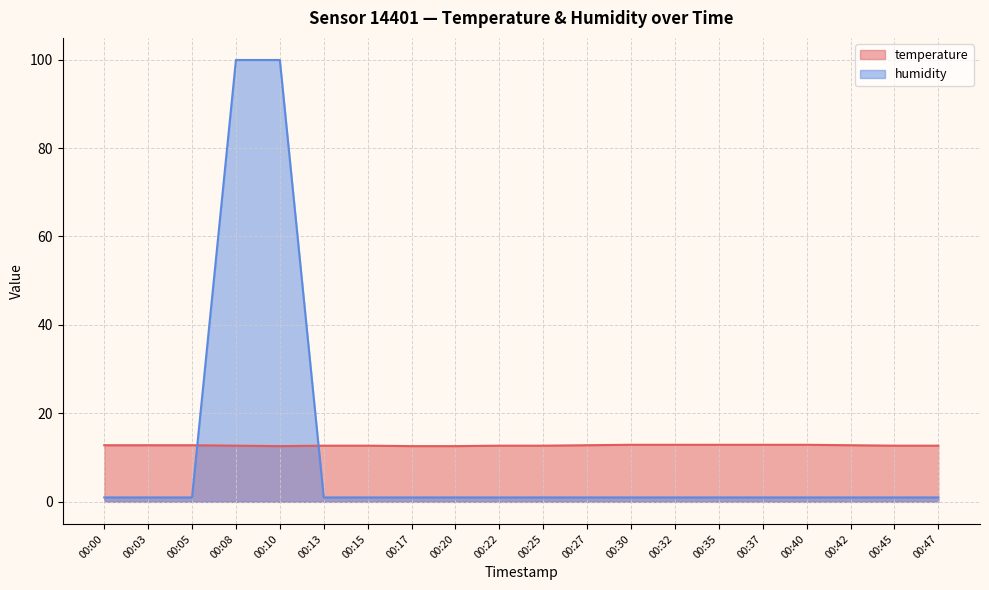

Which category has the highest value in the temperature series?

00:30